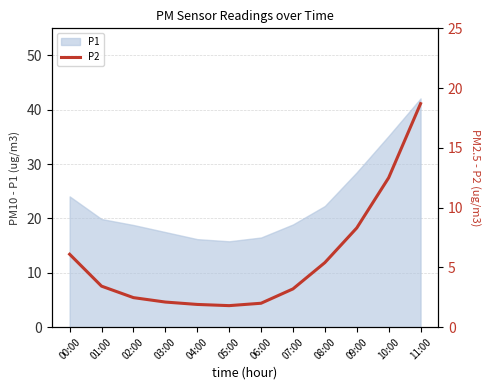

How many data points are less than 3?

5